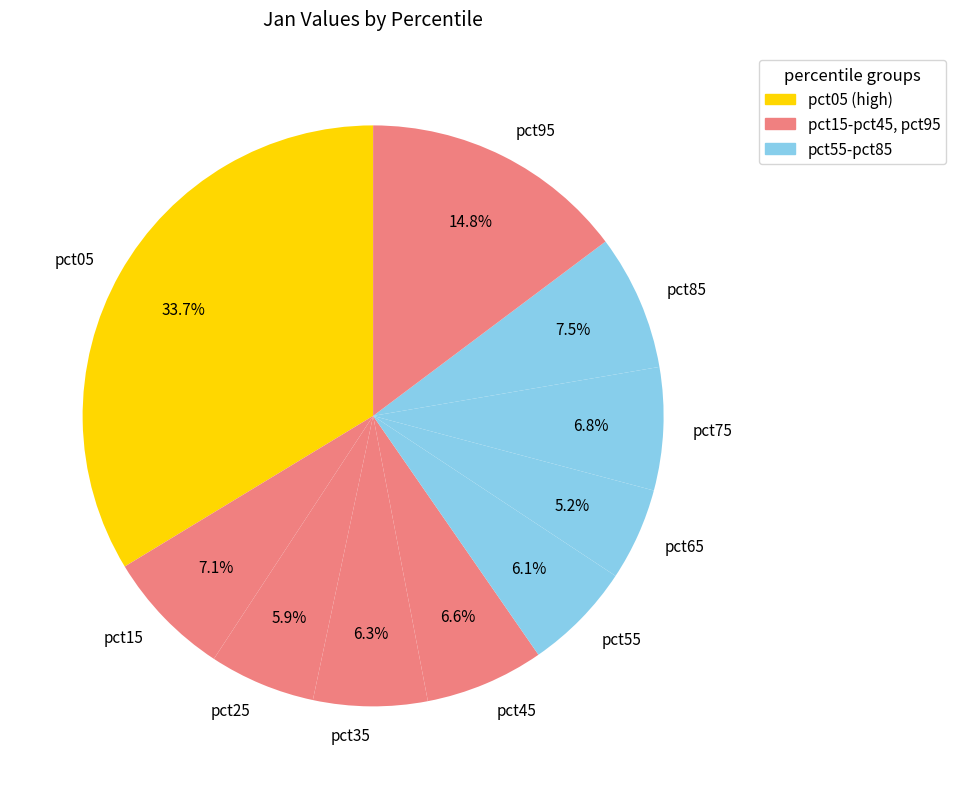

Which has a higher value, pct05 or pct85?

pct05